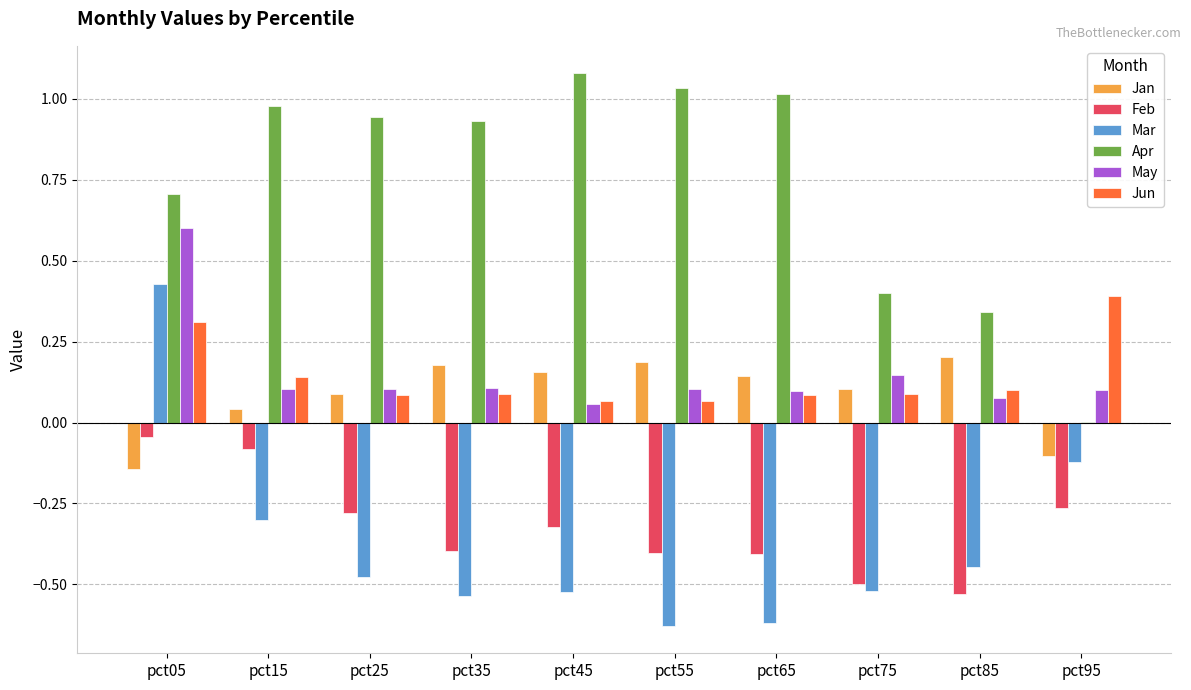

How many data points in Mar are above 0?

1